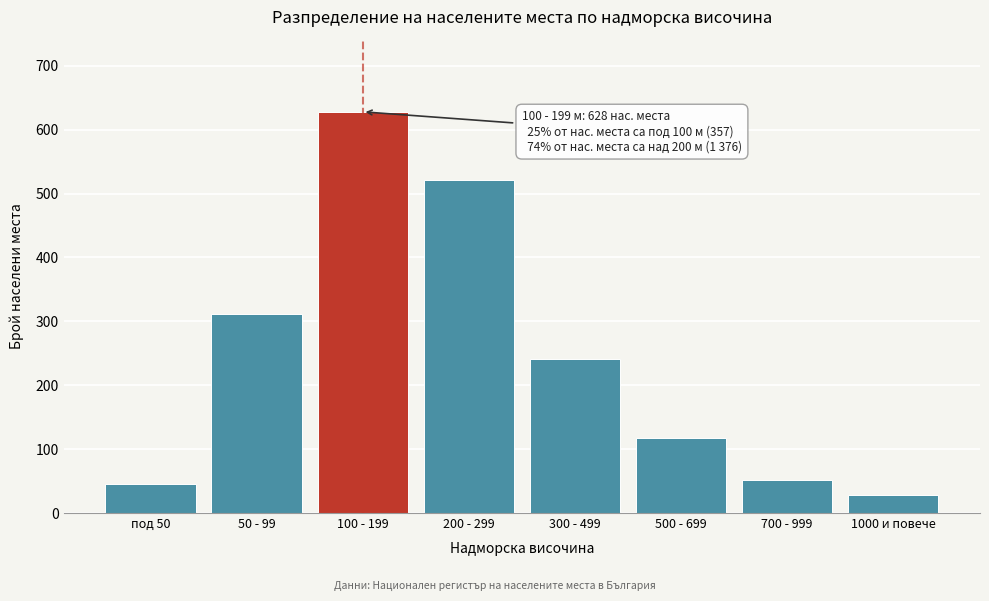

Reading left to right, extract all data points from this chart.

под 50=45	50 - 99=312	100 - 199=628	200 - 299=521	300 - 499=241	500 - 699=118	700 - 999=52	1000 и повече=28